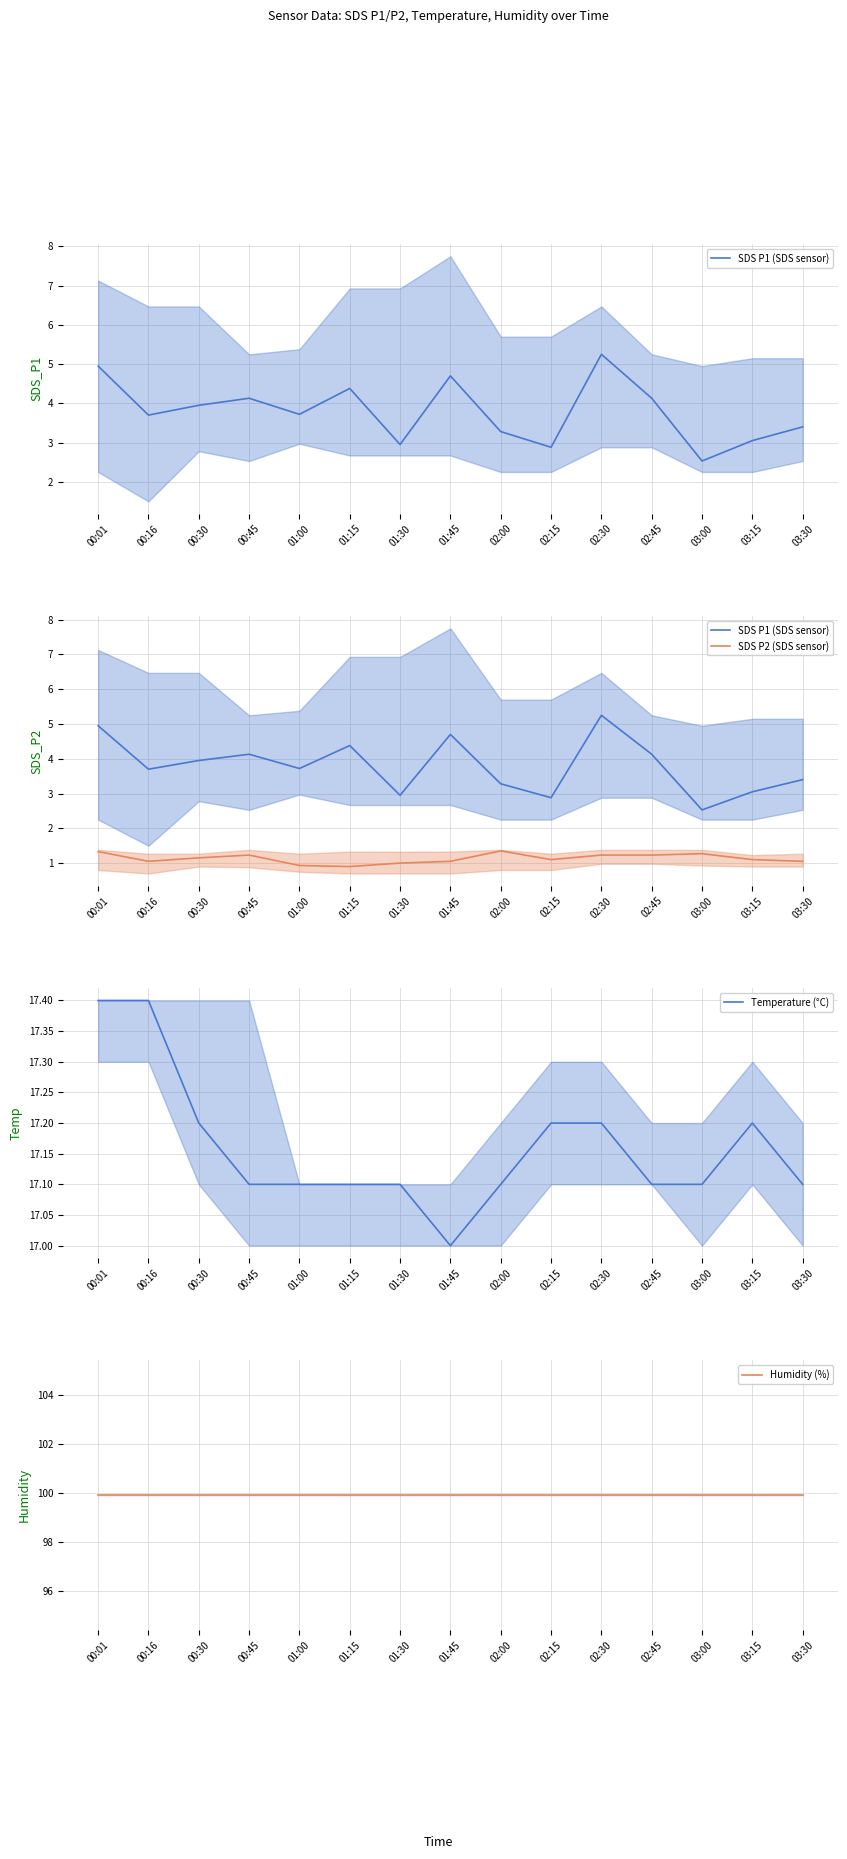

What is the minimum value shown in the chart?

0.9